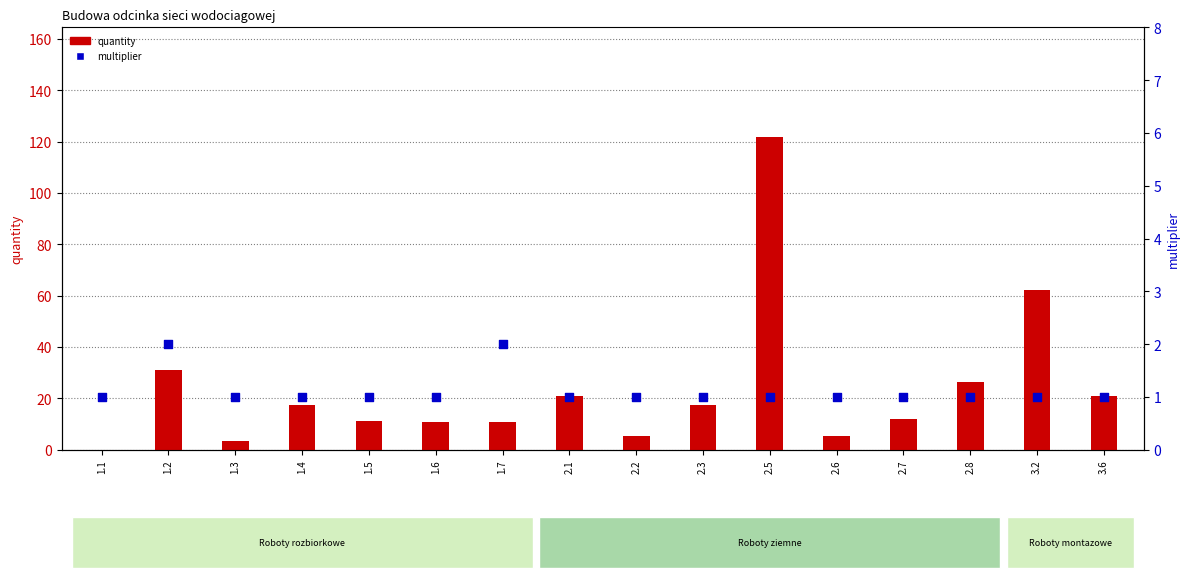

At which category is the sum across all series the highest?

2.5